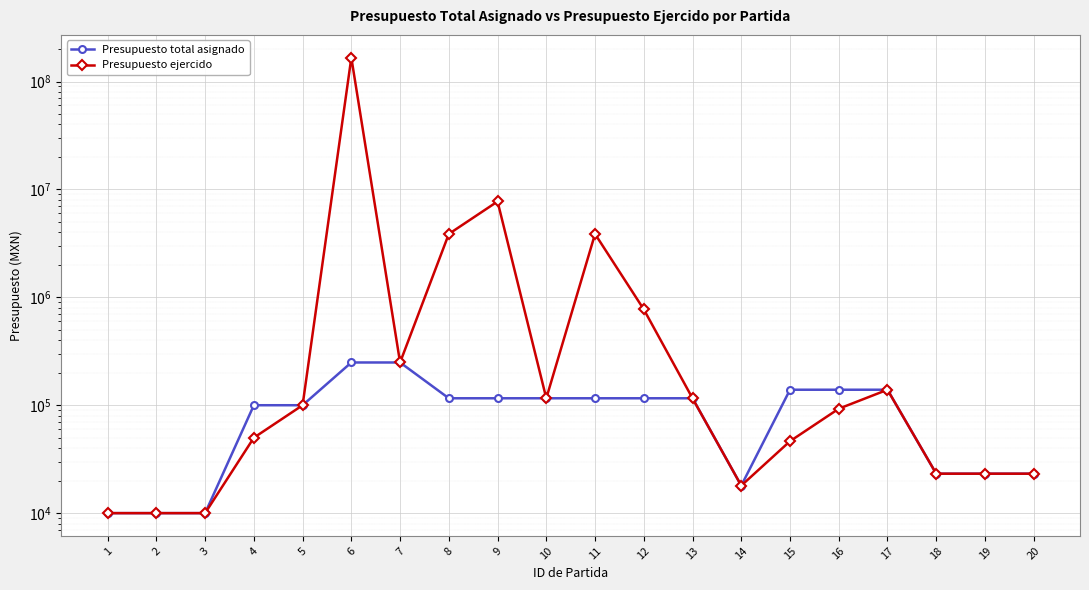

Between 20 and 5, which is larger?

5